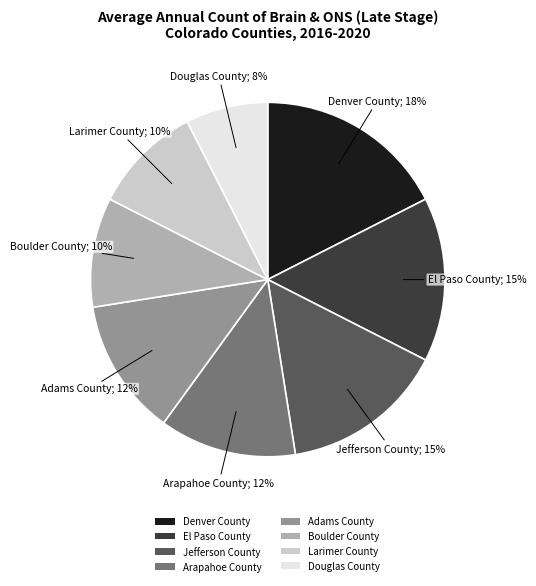

To the nearest percent, what portion does Jefferson County represent?

15%